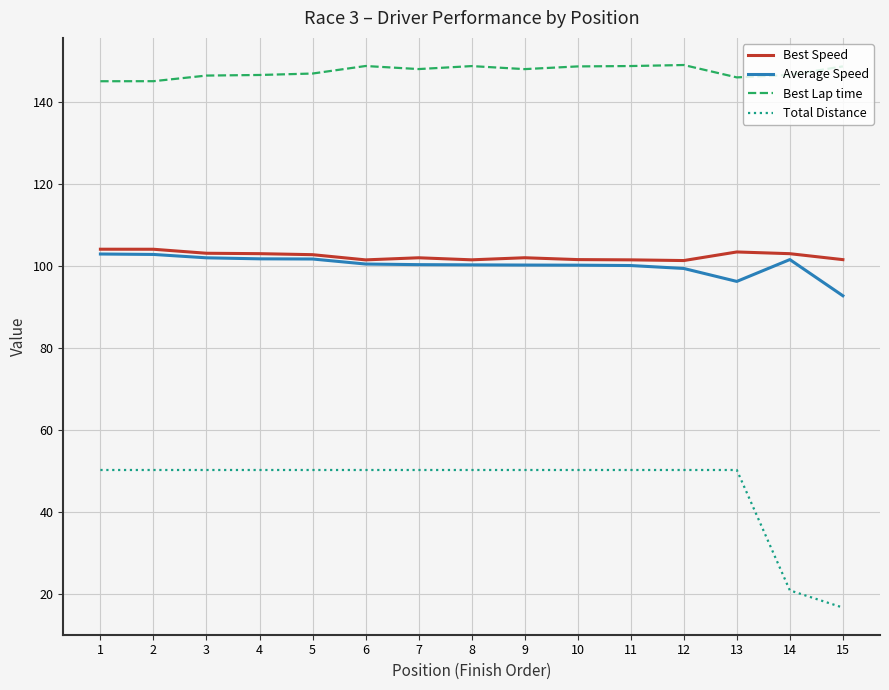

Rank the series by their maximum value, from lowest to highest.

Total Distance, Average Speed, Best Speed, Best Lap time